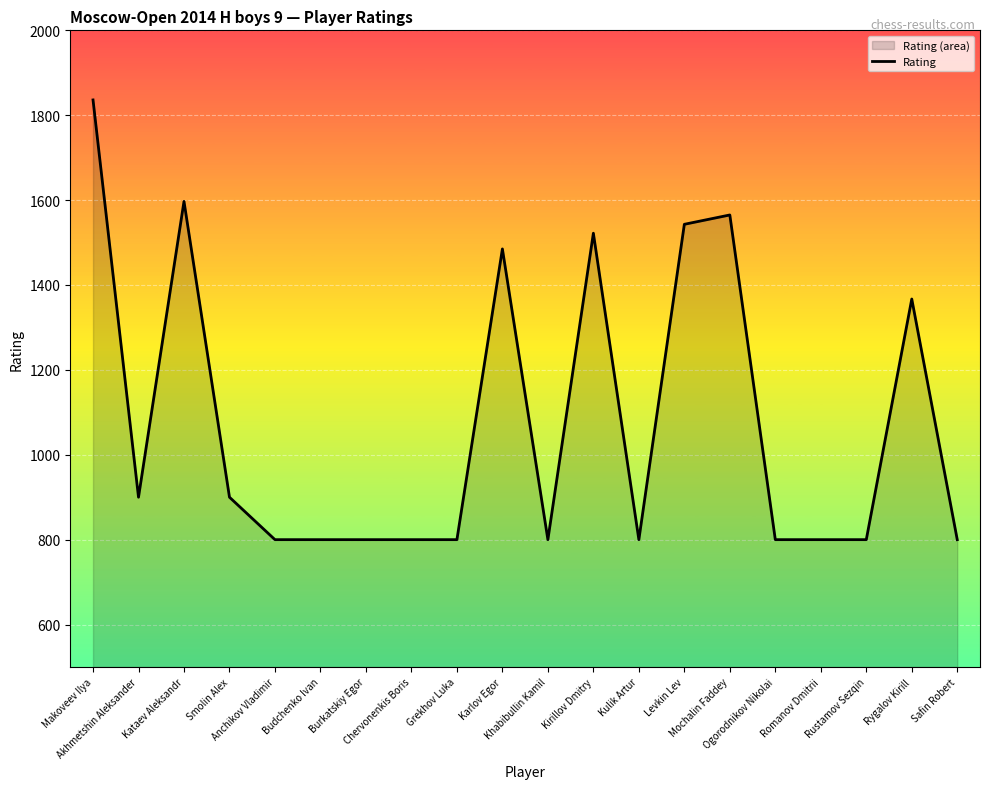

What is the smallest value displayed?

800